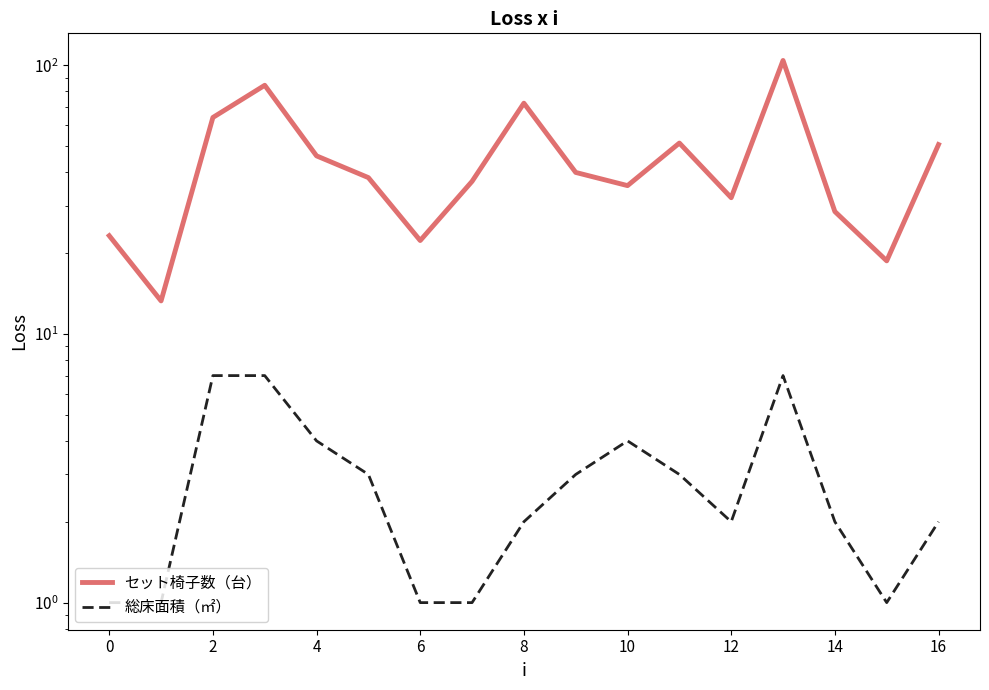

Where is the first local minimum for 総床面積（㎡）?

12